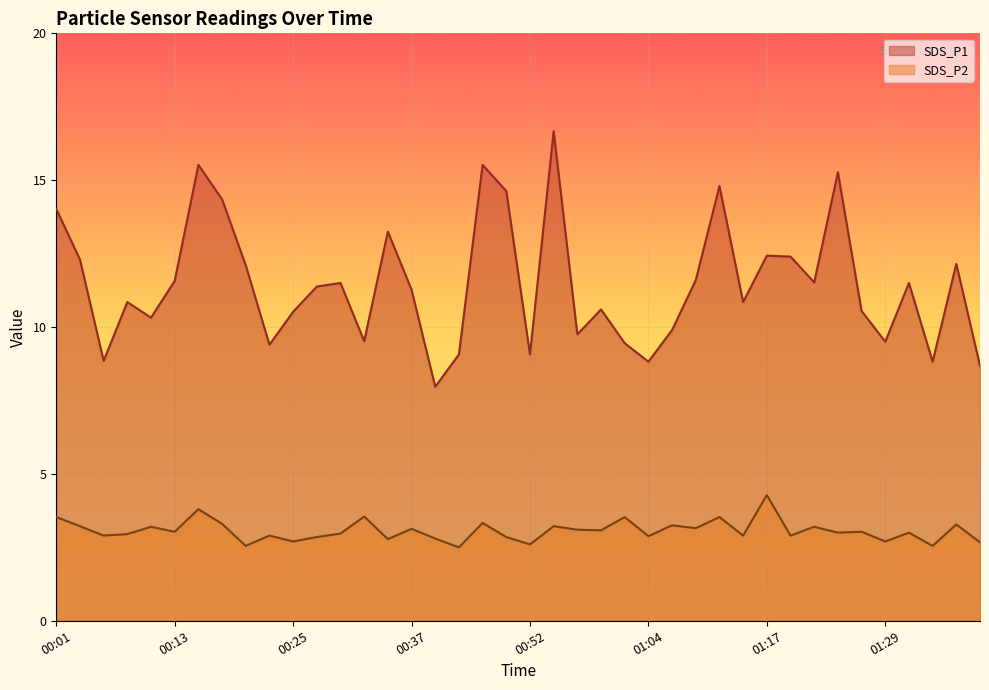

What is the value of the SDS_P2 point at the 39th from the left?

3.3